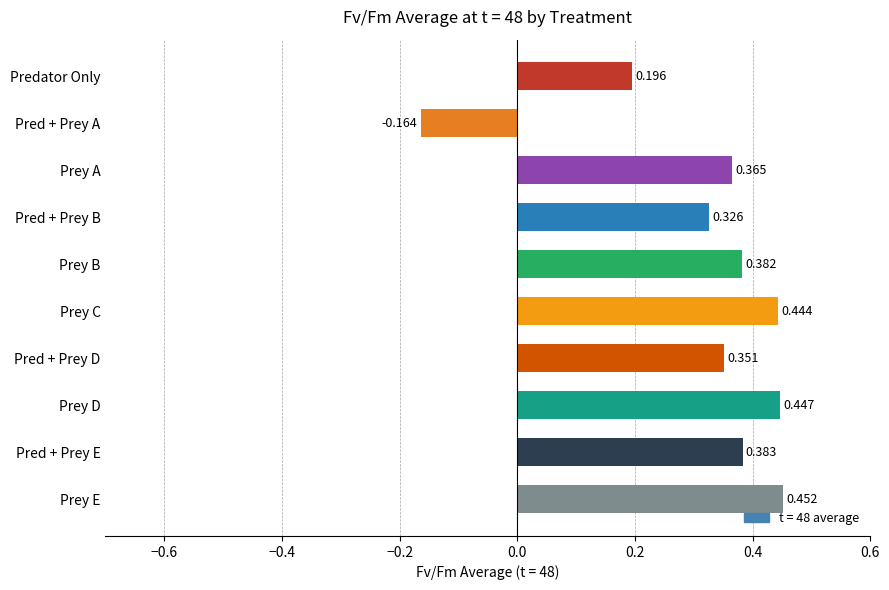

Which category has the highest value across all series?

Prey E